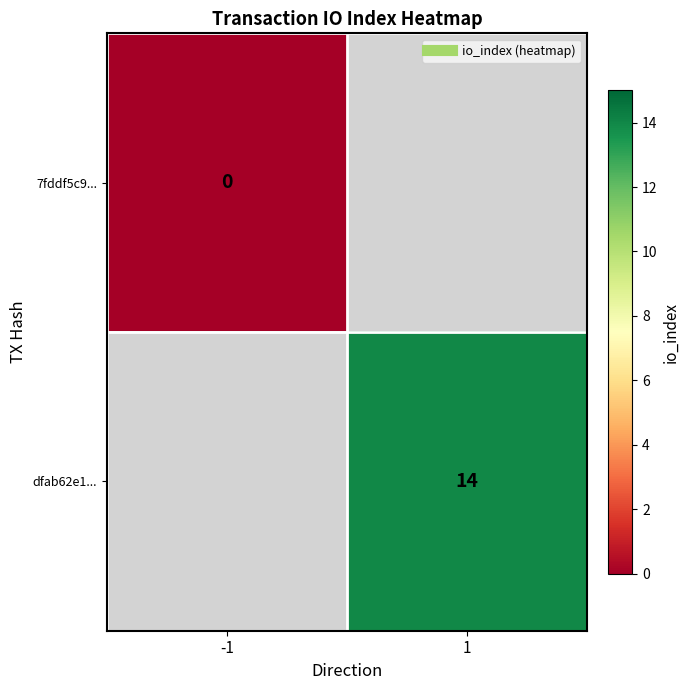

Which series has the widest spread of values?

7fddf5c9...